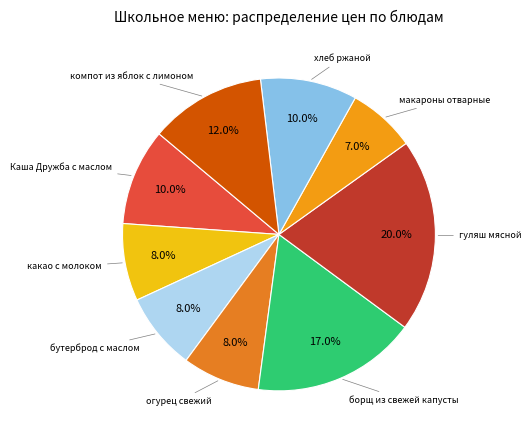

To the nearest percent, what is the average slice percentage?

11%